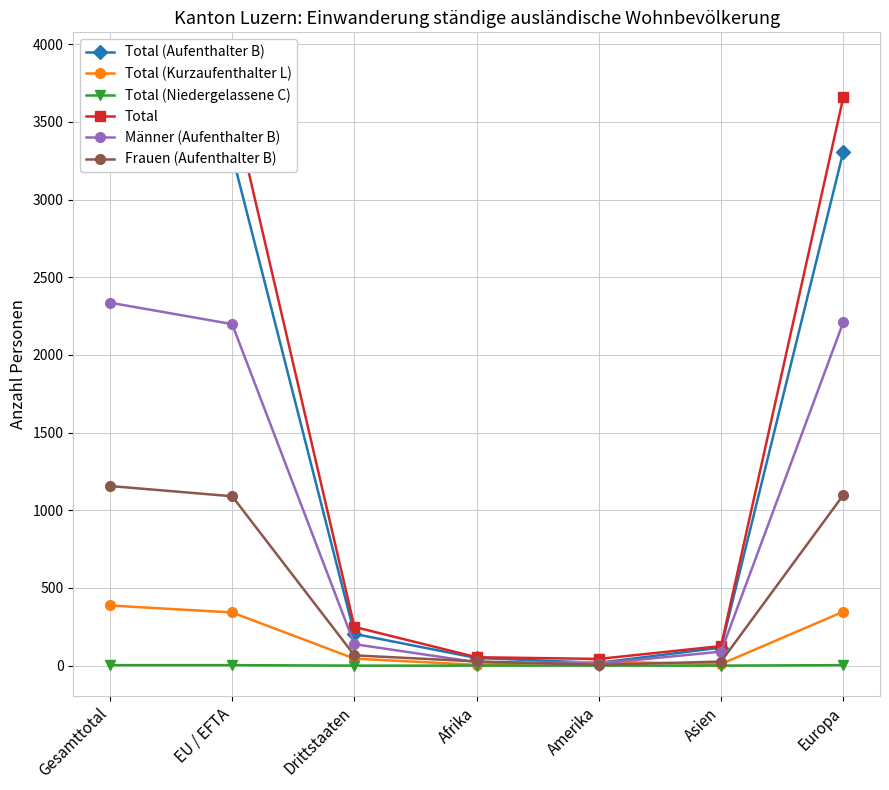

True or false: Total and Männer (Aufenthalter B) intersect in this chart.

False